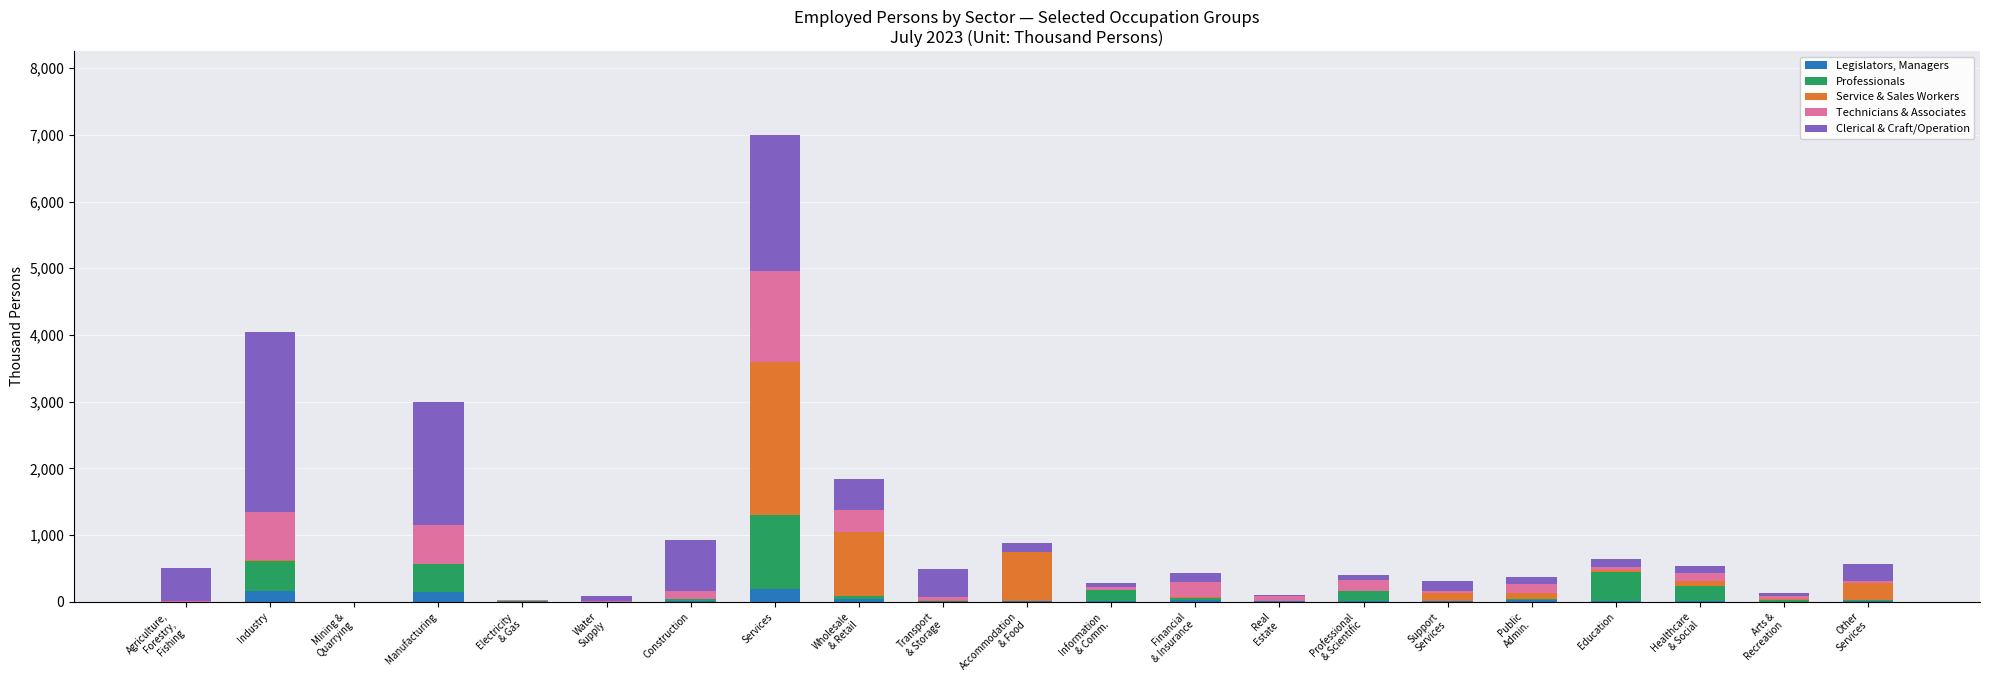

At which category is the sum across all series the highest?

Services